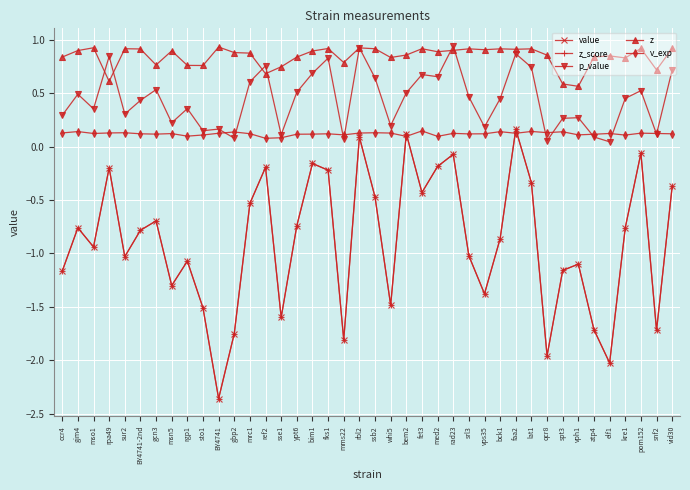

What is the sum of the z_score values at rgp1 and faa2?

-0.9